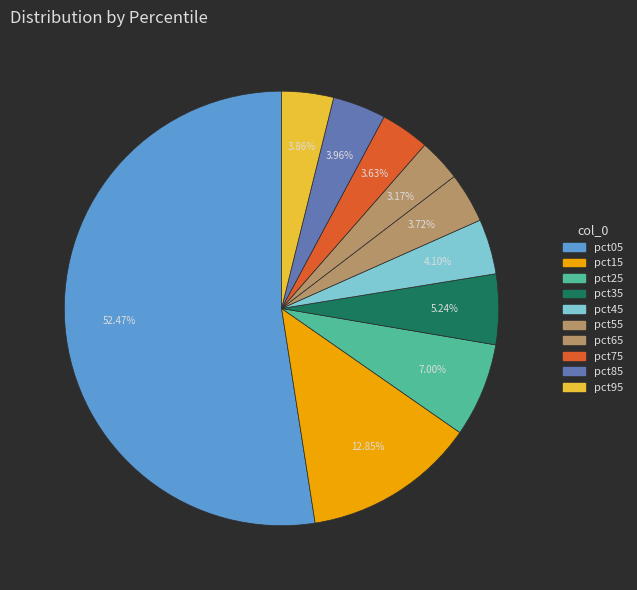

Is there a majority slice in this chart?

Yes